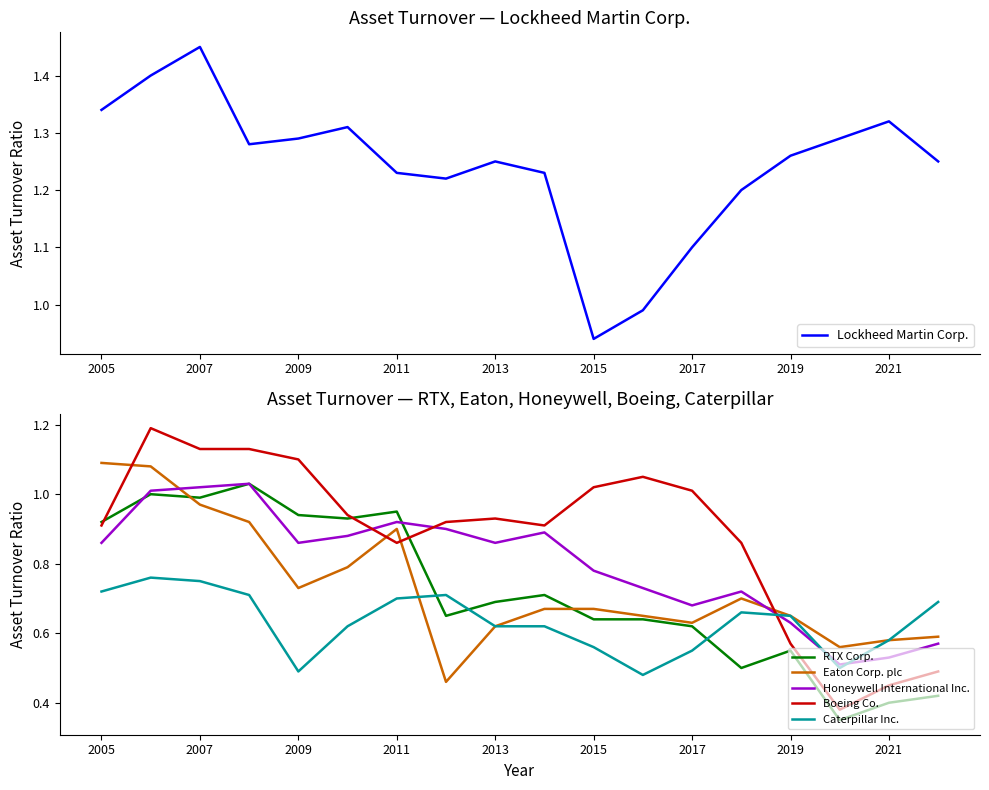

What is the value of the Caterpillar Inc. point at the 14th from the left?

0.7